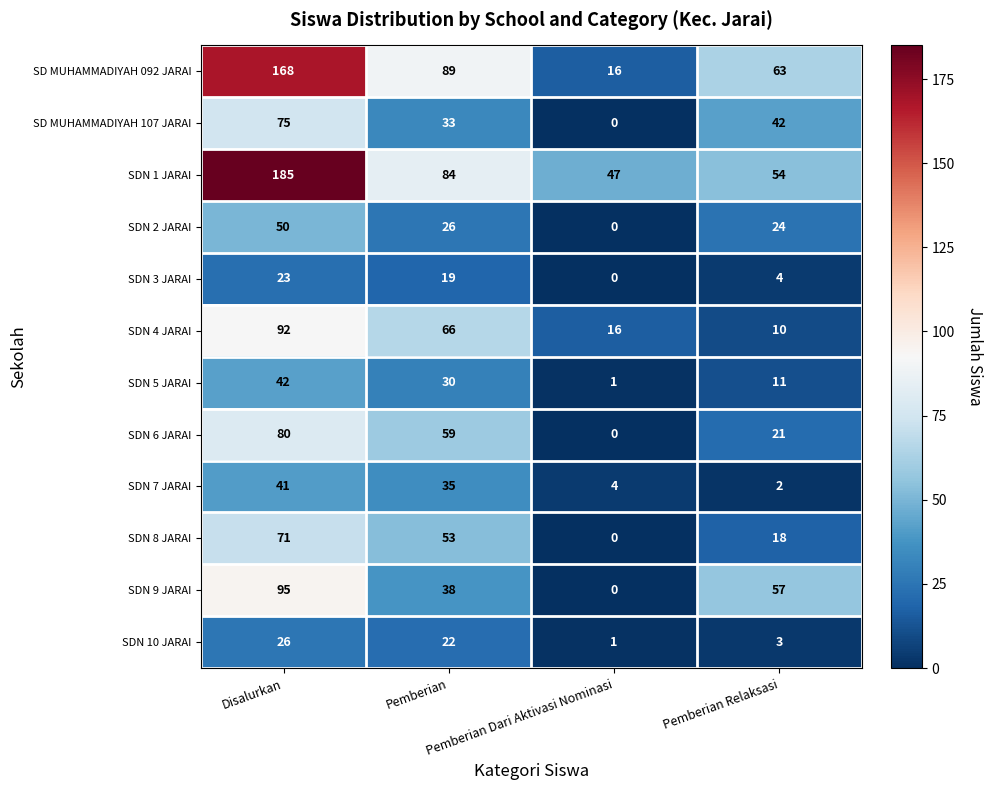

Which series has the widest spread of values?

SD MUHAMMADIYAH 092 JARAI